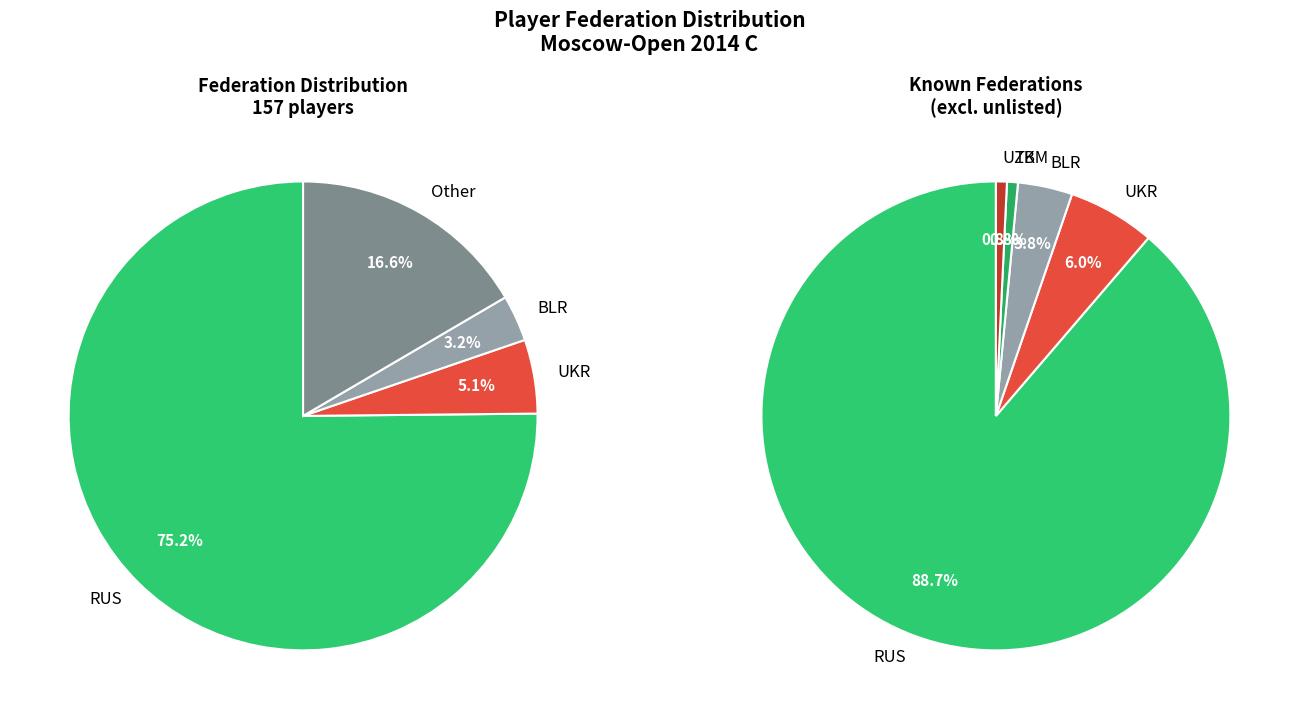

Count the number of slices in the pie.

6